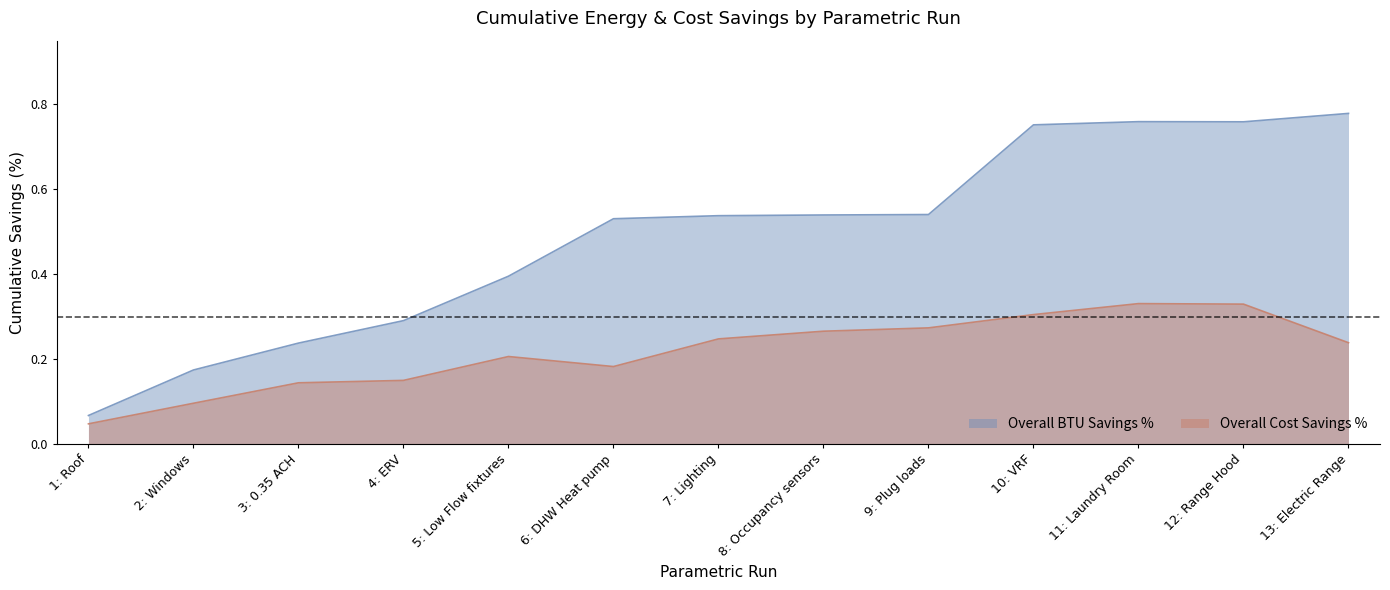

What is the value of the Overall Cost Savings % point at the 12th from the left?

0.3